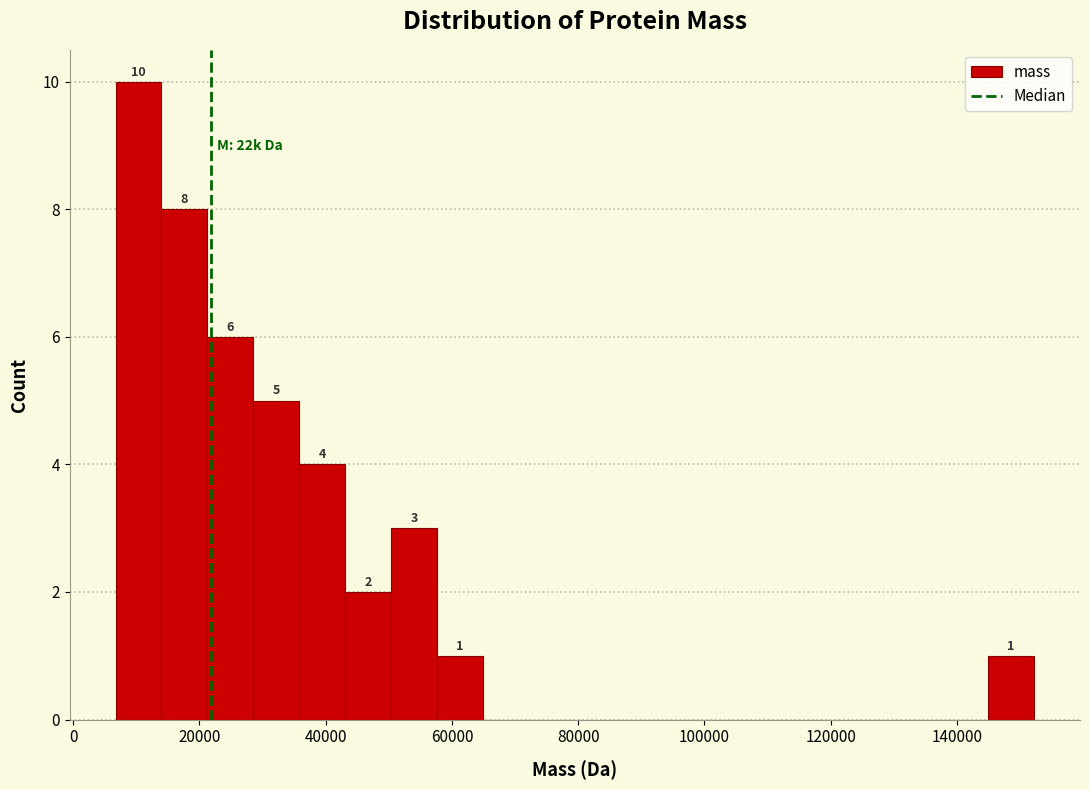

Read against the x-axis, roughly where is the centre of the tallest bar?

10000